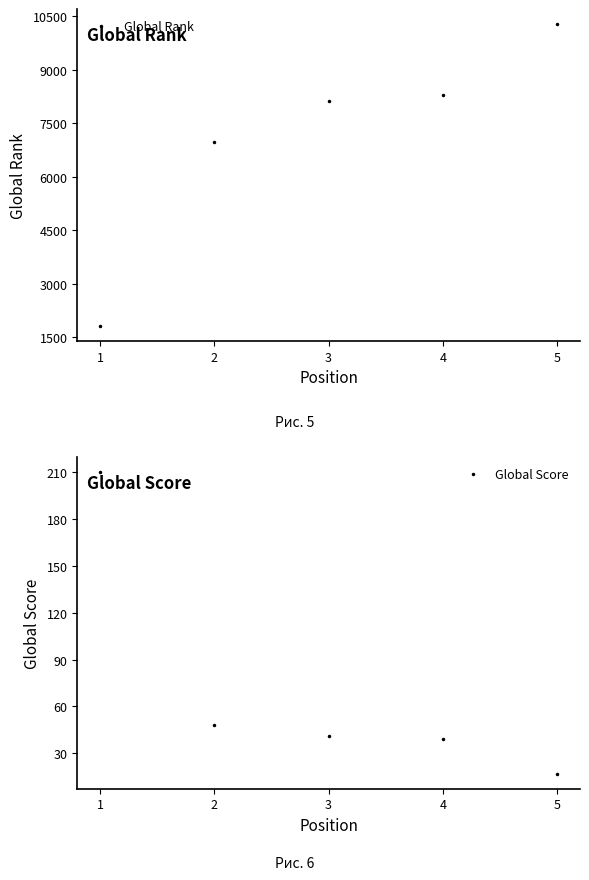

Rank the series by their average value, from lowest to highest.

Global Score, Global Rank